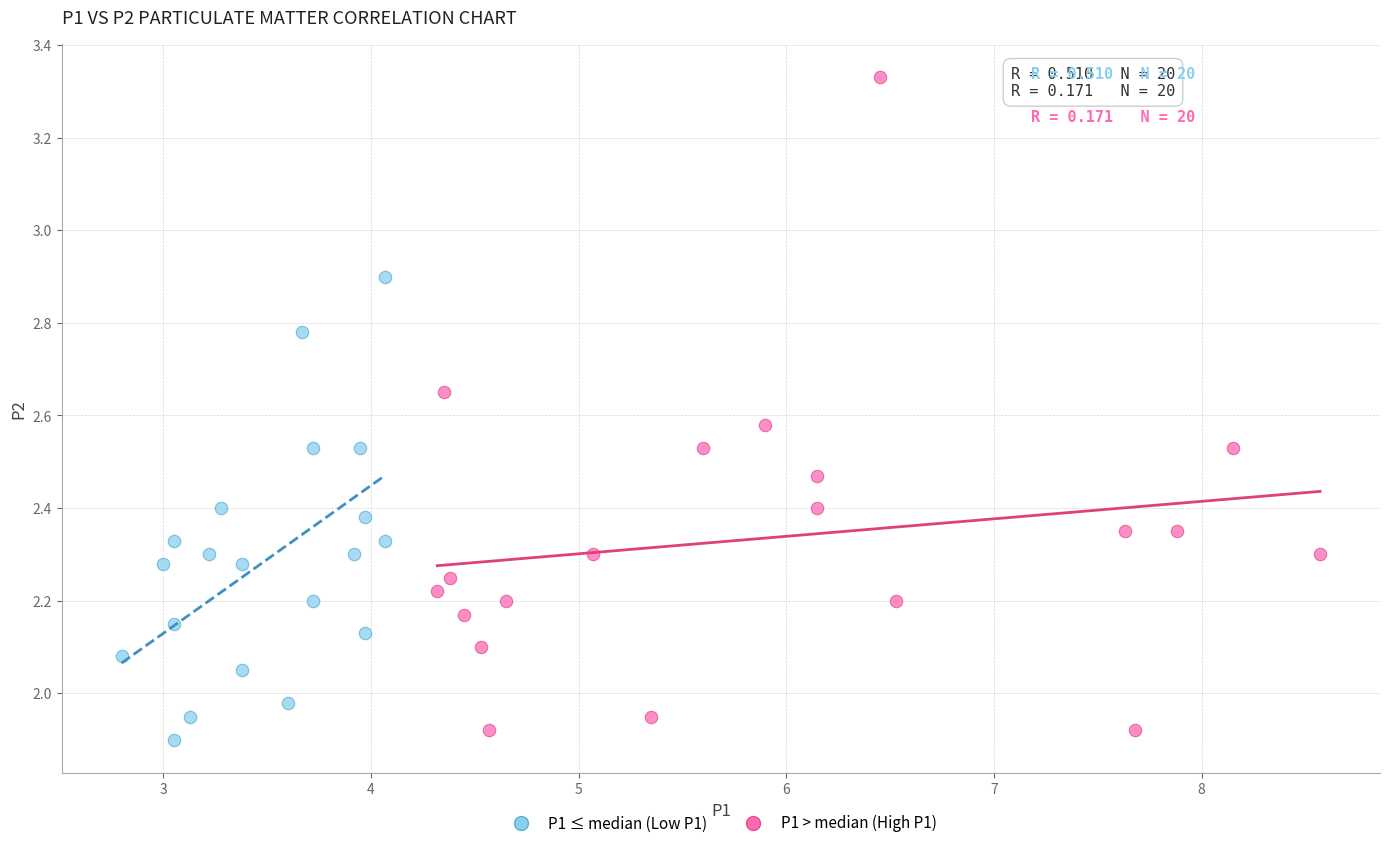

Which series contains the lowest Y value?

P1 ≤ median (Low P1)